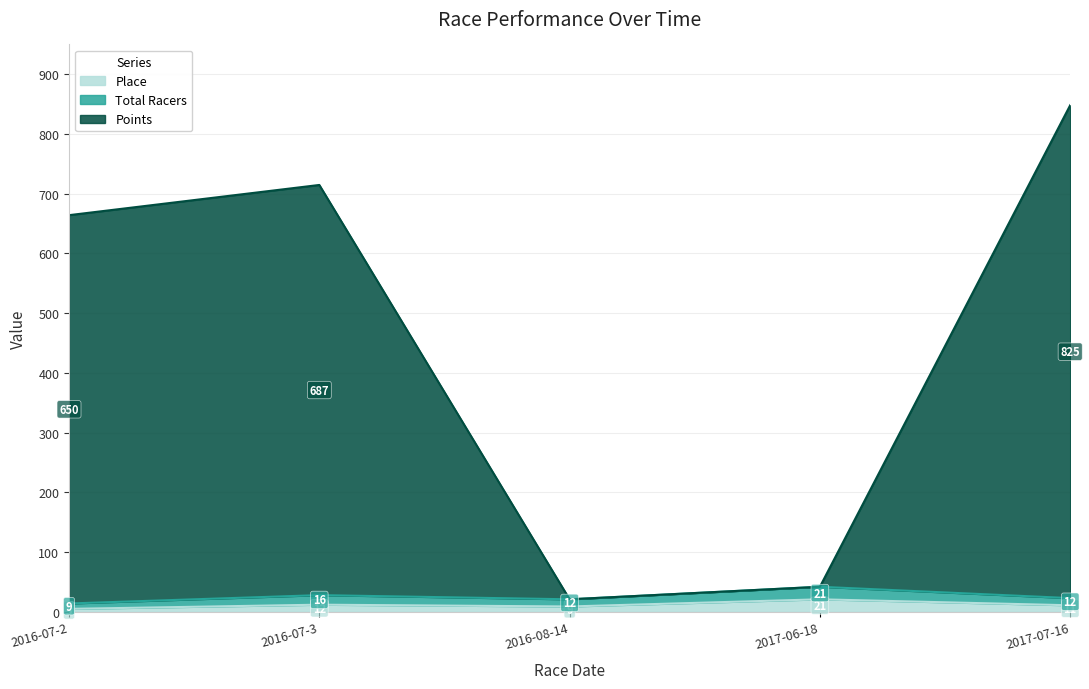

True or false: Points and Place intersect in this chart.

False